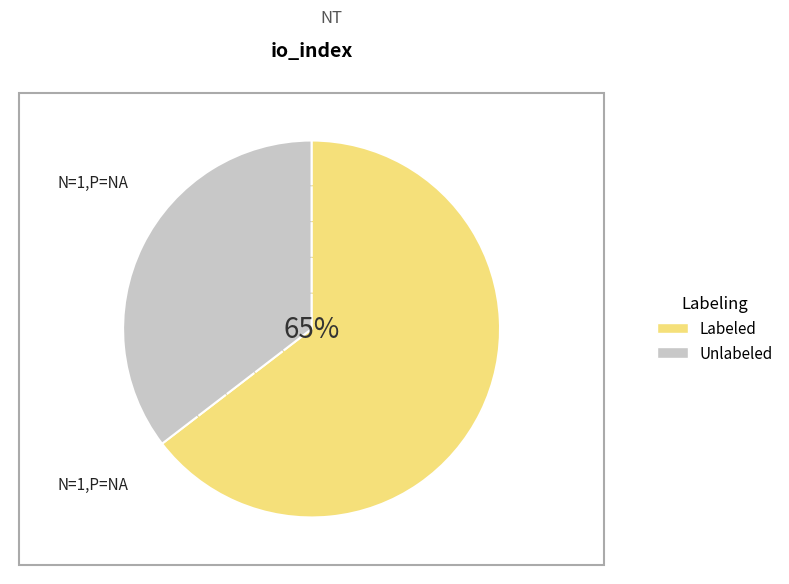

True or false: Unlabeled accounts for 35% of the total.

True